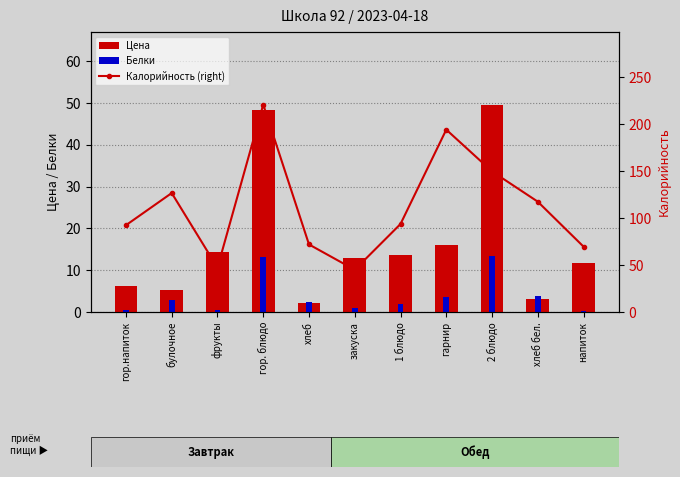

What is the total value across all series at булочное?

135.0